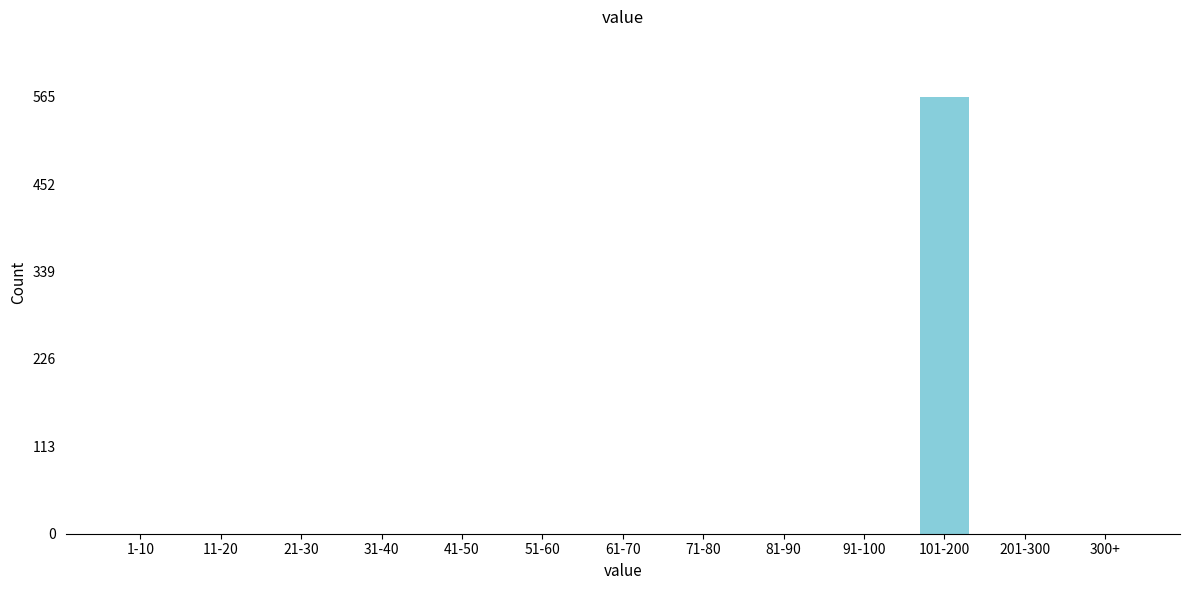

Reading left to right, what are all the values shown in this chart?

1-10=0	11-20=0	21-30=0	31-40=0	41-50=0	51-60=0	61-70=0	71-80=0	81-90=0	91-100=0	101-200=565	201-300=0	300+=0